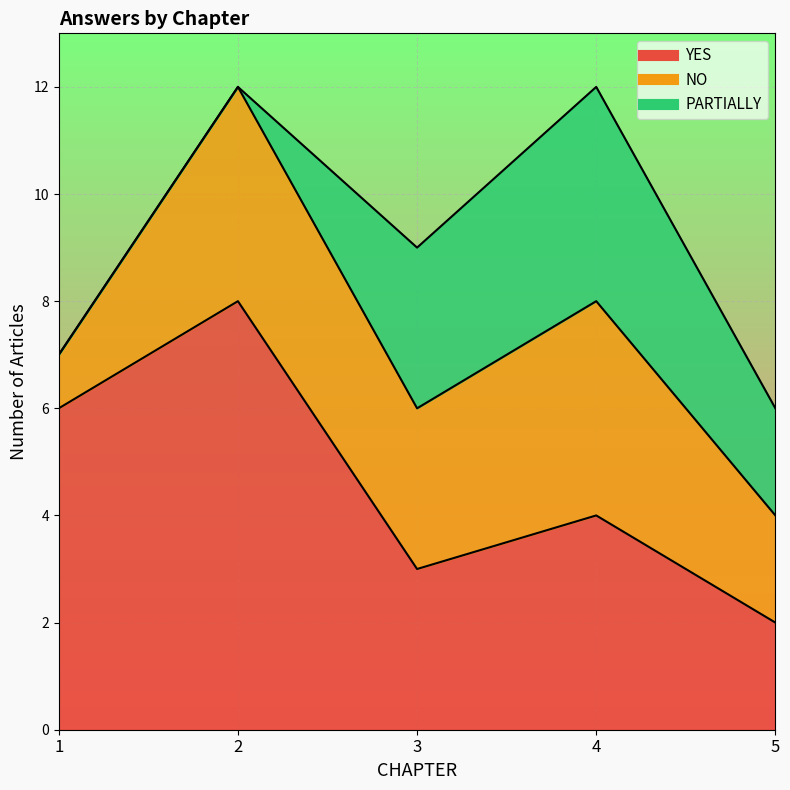

What is the total value across all series at 3?

9